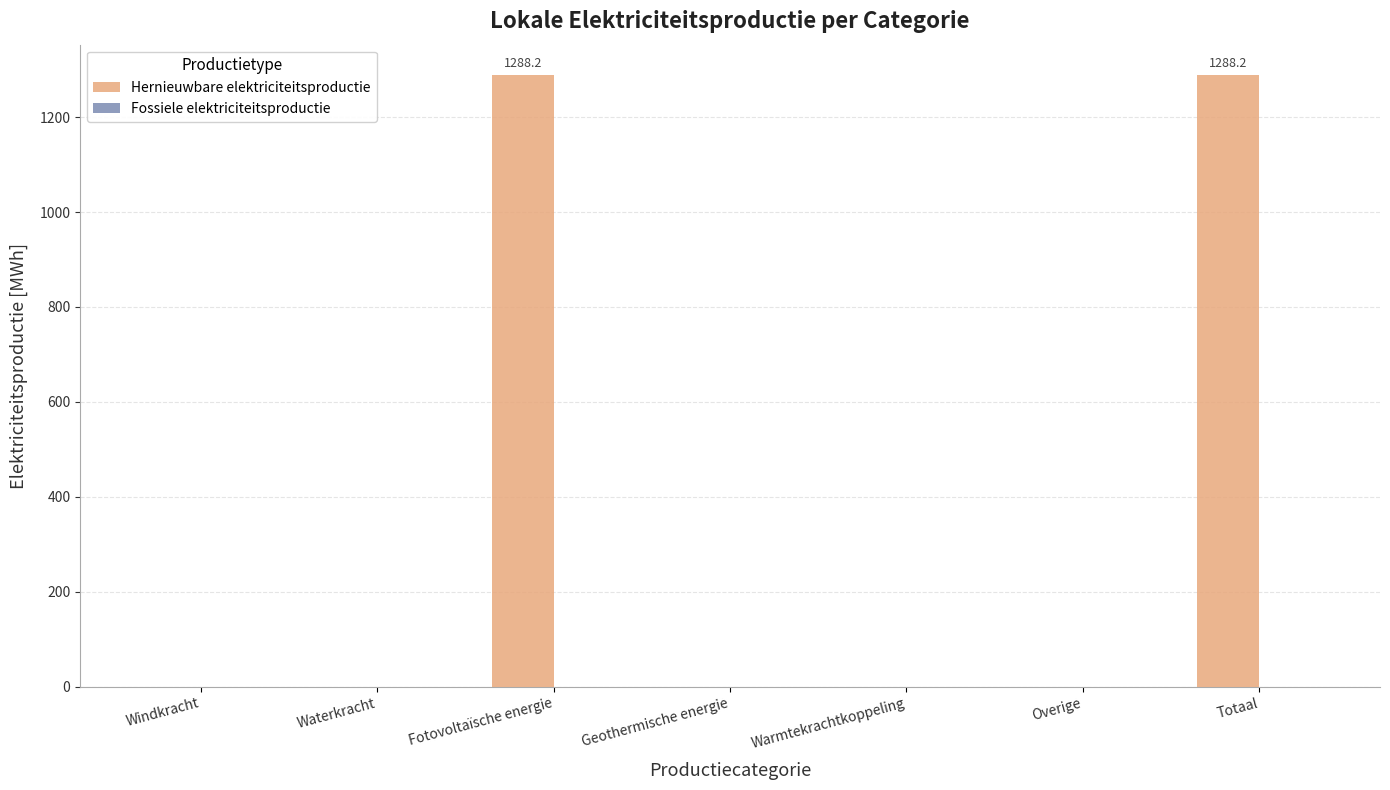

What is the maximum value shown in the chart?

1288.2